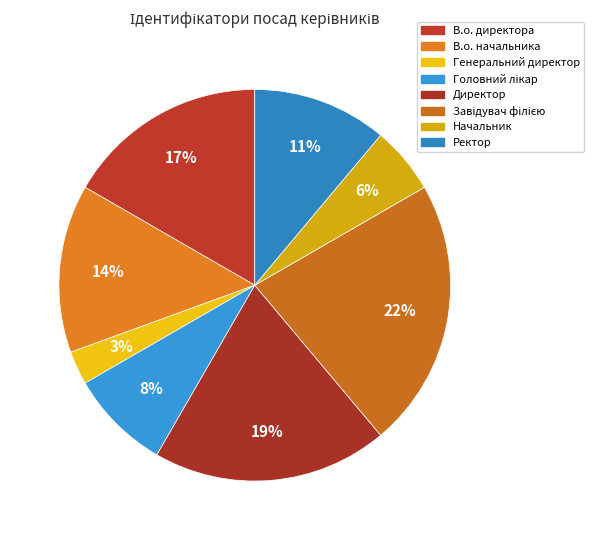

Between Генеральний директор and Директор, which is larger?

Директор